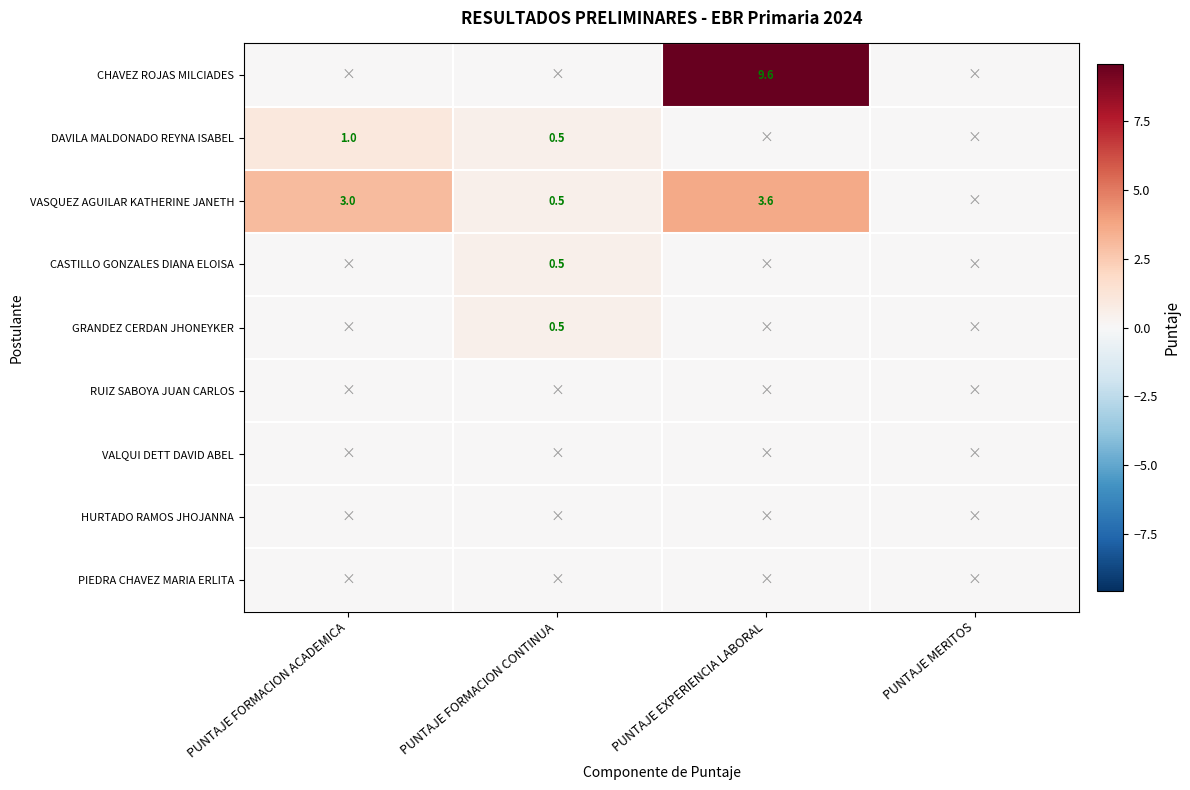

How many categories are shown in the chart?

4